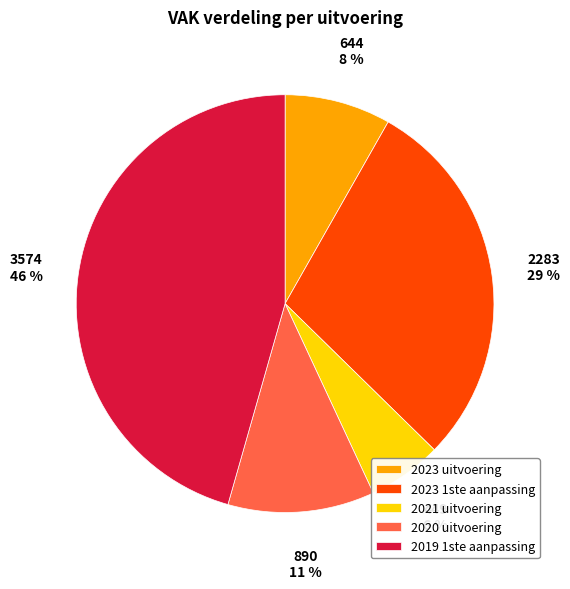

Does any single category account for the majority?

No